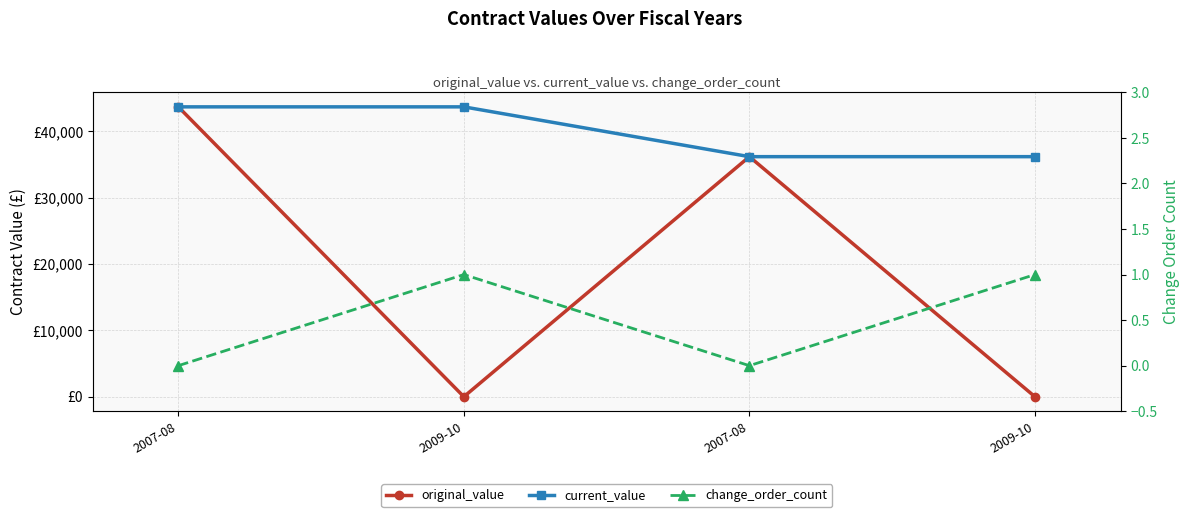

List the labels in order of current_value value, largest first.

2007-08, 2009-10, 2007-08, 2009-10